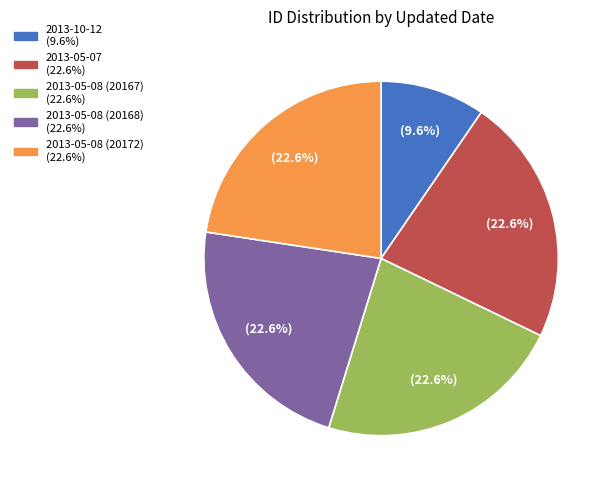

How many slices are in this pie chart?

5